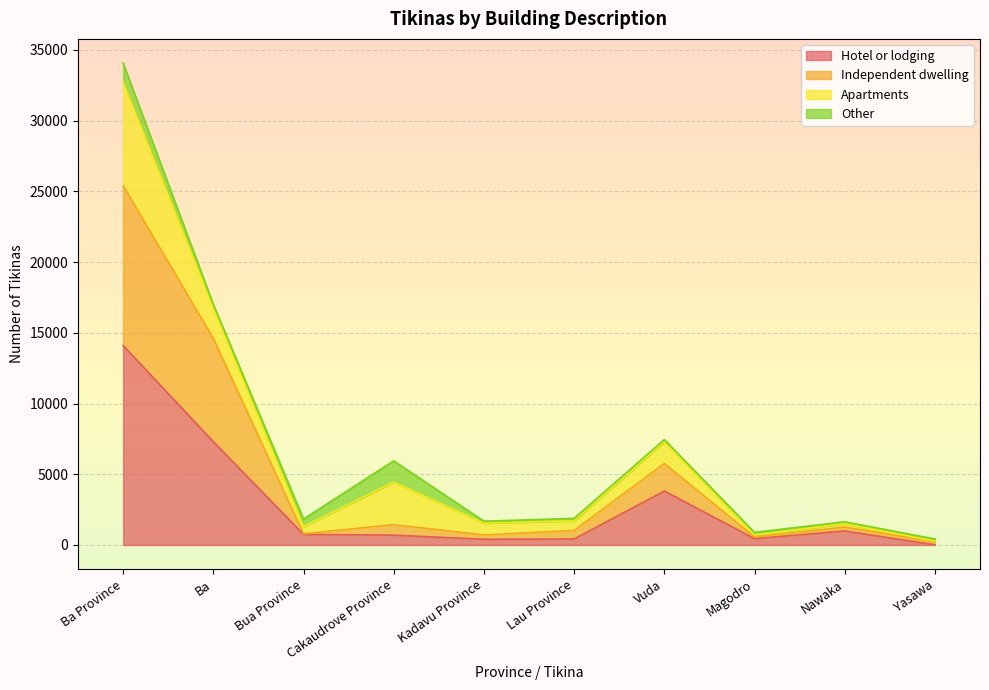

What is the sum of the Hotel or lodging values at Ba Province and Kadavu Province?

14504